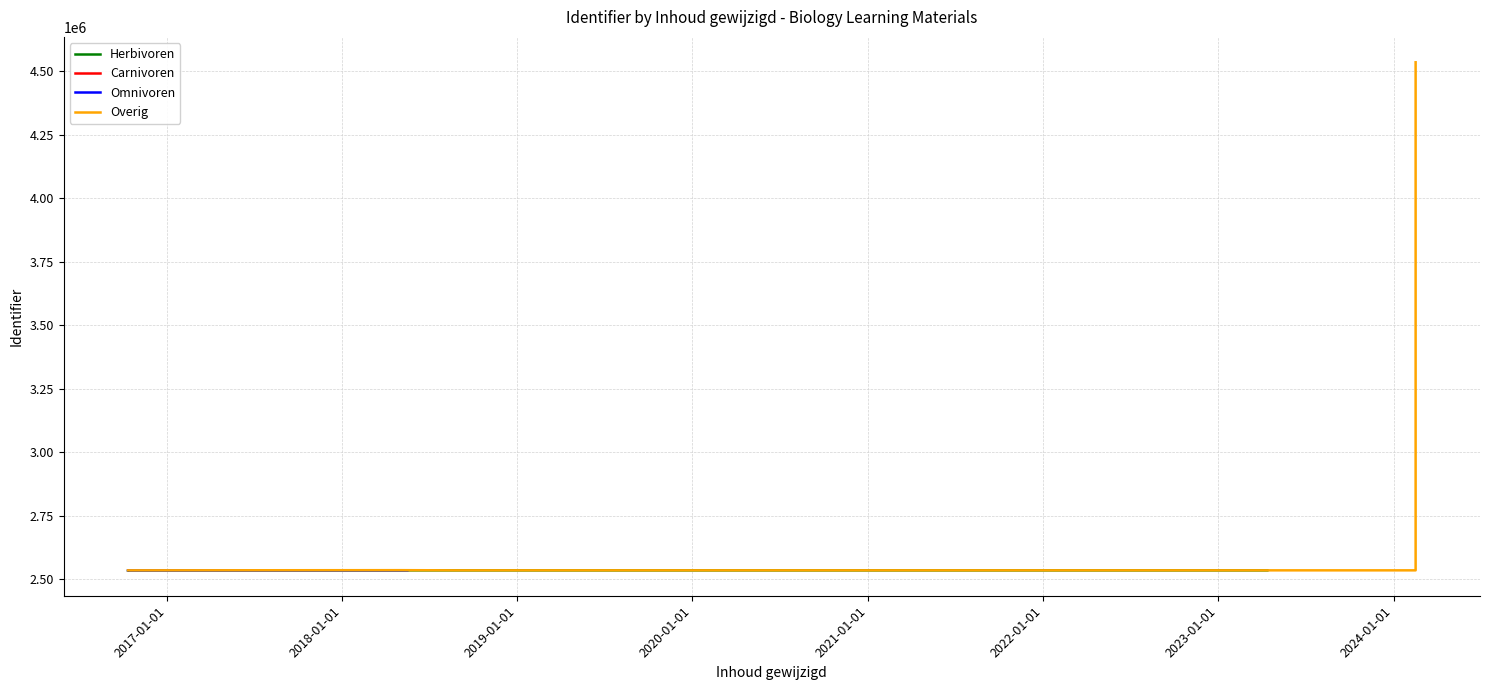

Reading right to left, extract all data points from this chart.

2536367	4534513	2535720	2535719	2535718	2535715	2535710	2535707	2535706	2535705	2535704	2535702	2535699